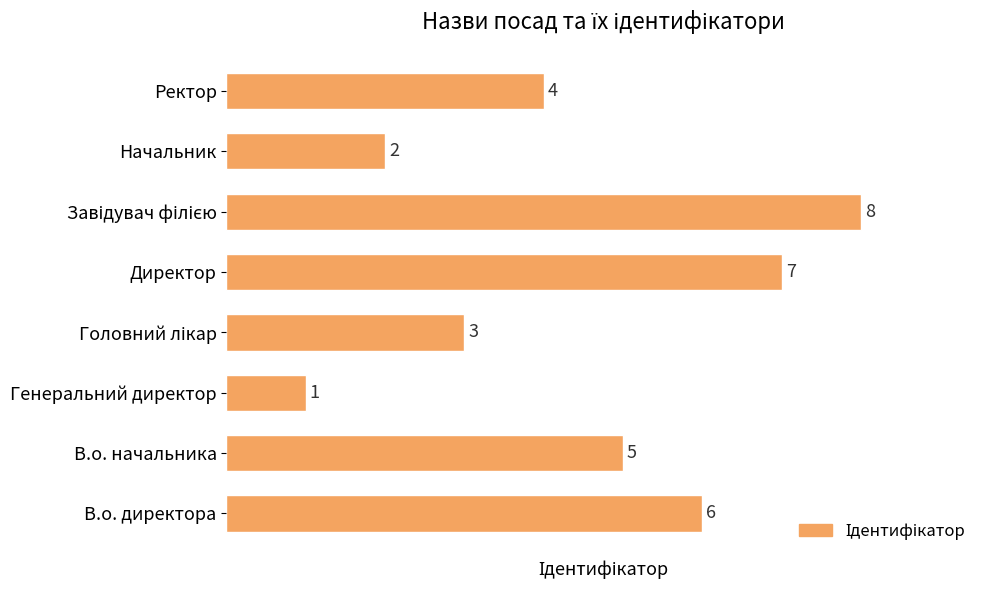

What is the change in value from Генеральний директор to Начальник?

+1